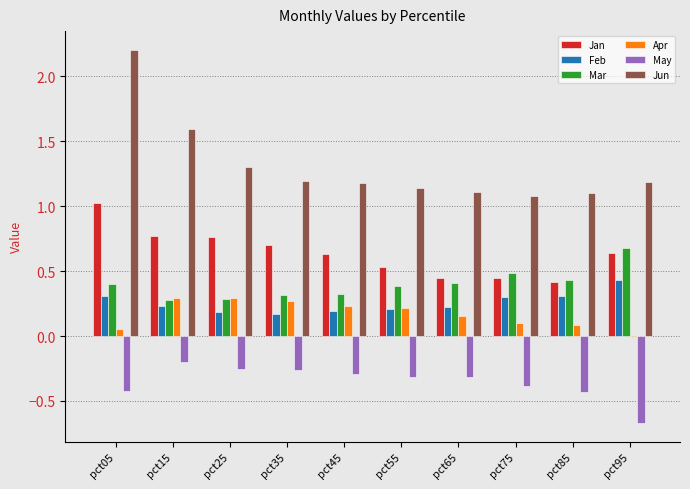

What is the sum of all Feb values?

2.6